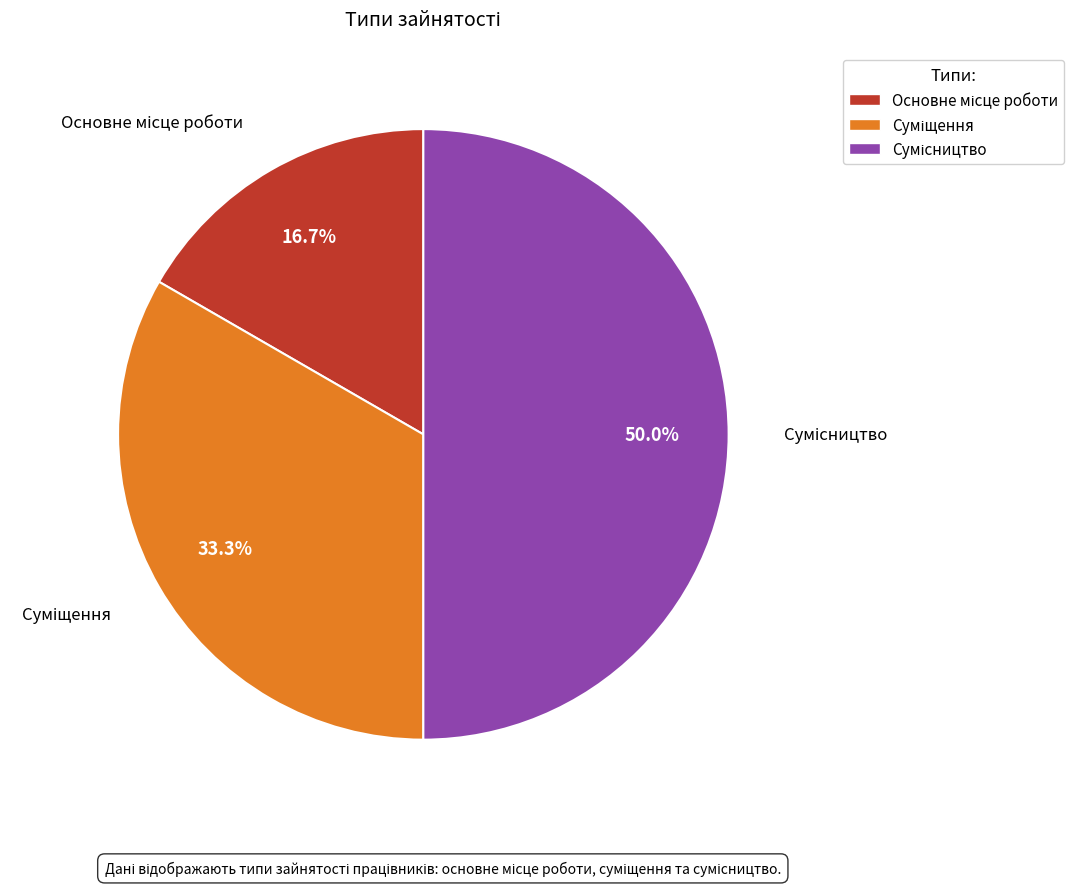

How many slices are in this pie chart?

3